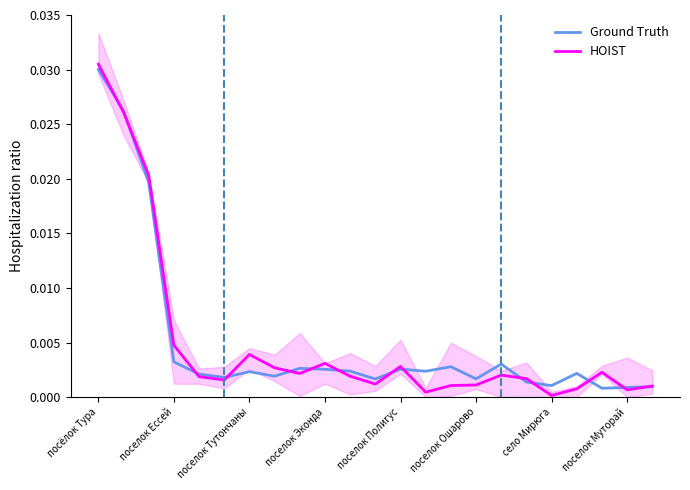

Which category has the highest value in the Ground Truth series?

посёлок Тура